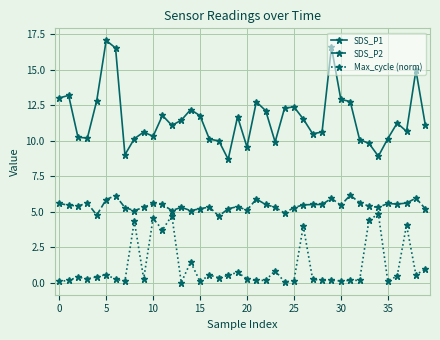

List the series in order of their overall mean, lowest first.

Max_cycle (norm), SDS_P2, SDS_P1